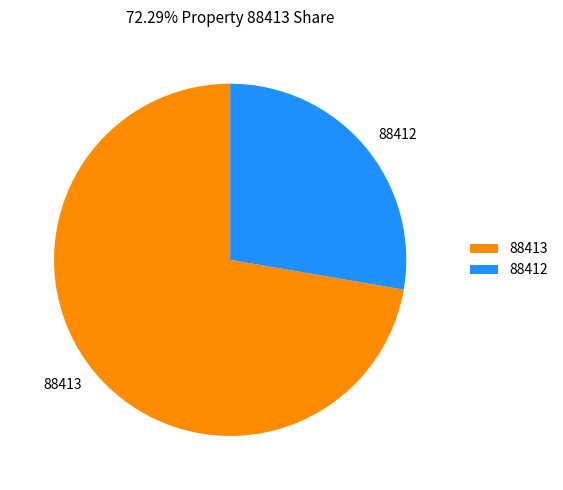

True or false: 88413 accounts for 72% of the total.

True